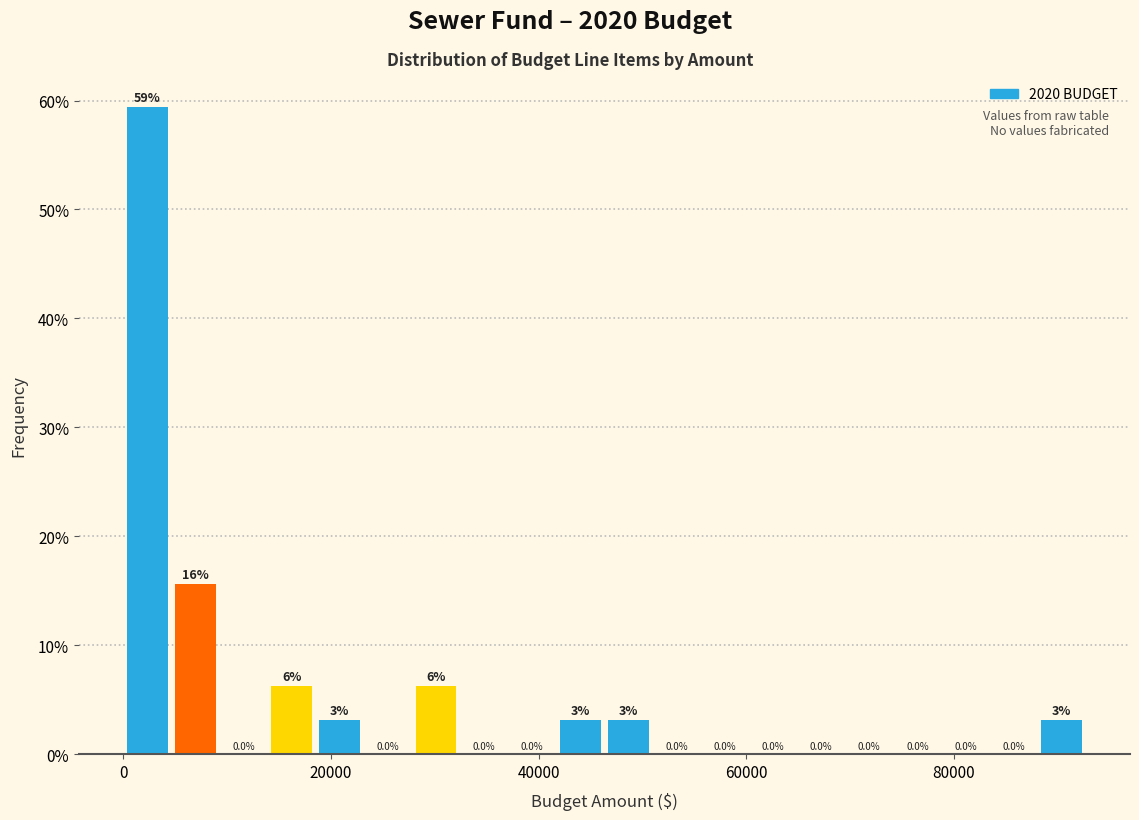

Around what value on the x-axis is the tallest bar? Give the approximate position of its centre, as read against the axis.

2000